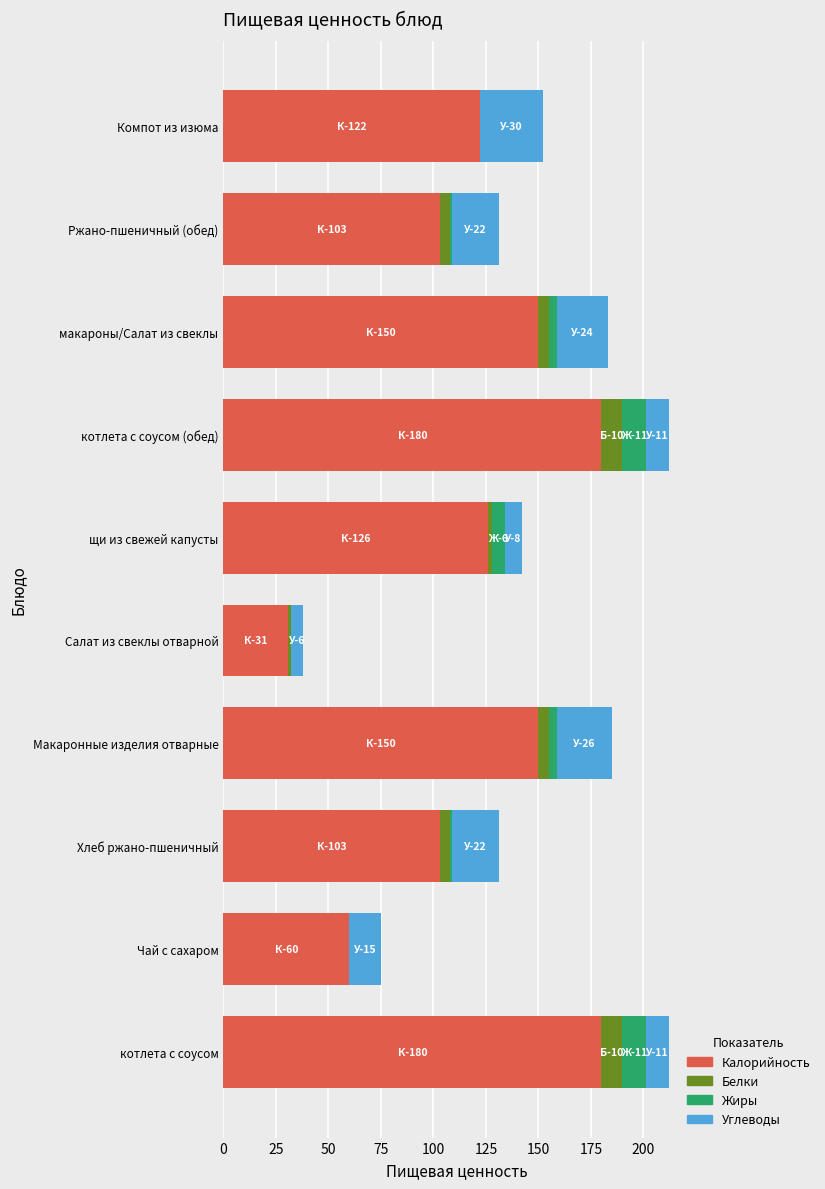

How many data points does each series have?

10